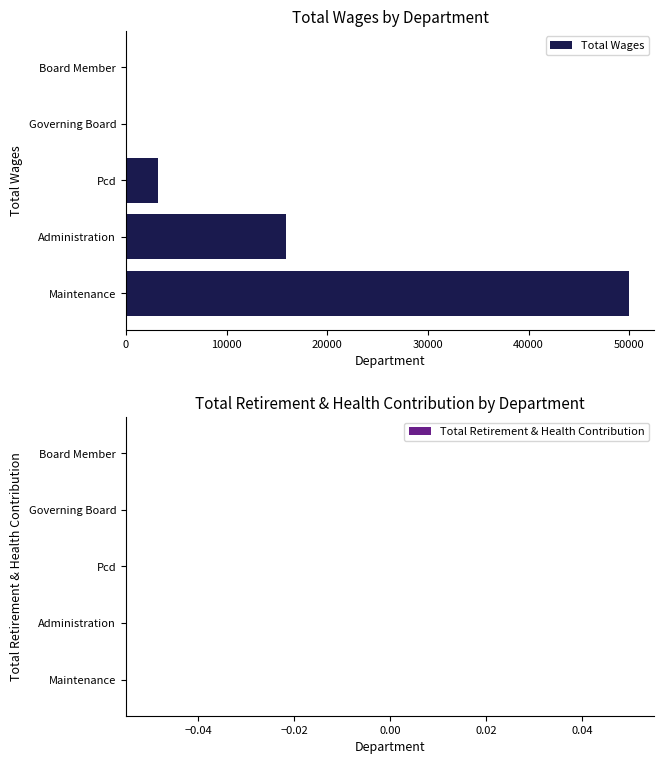

Are the bars horizontal?

Yes